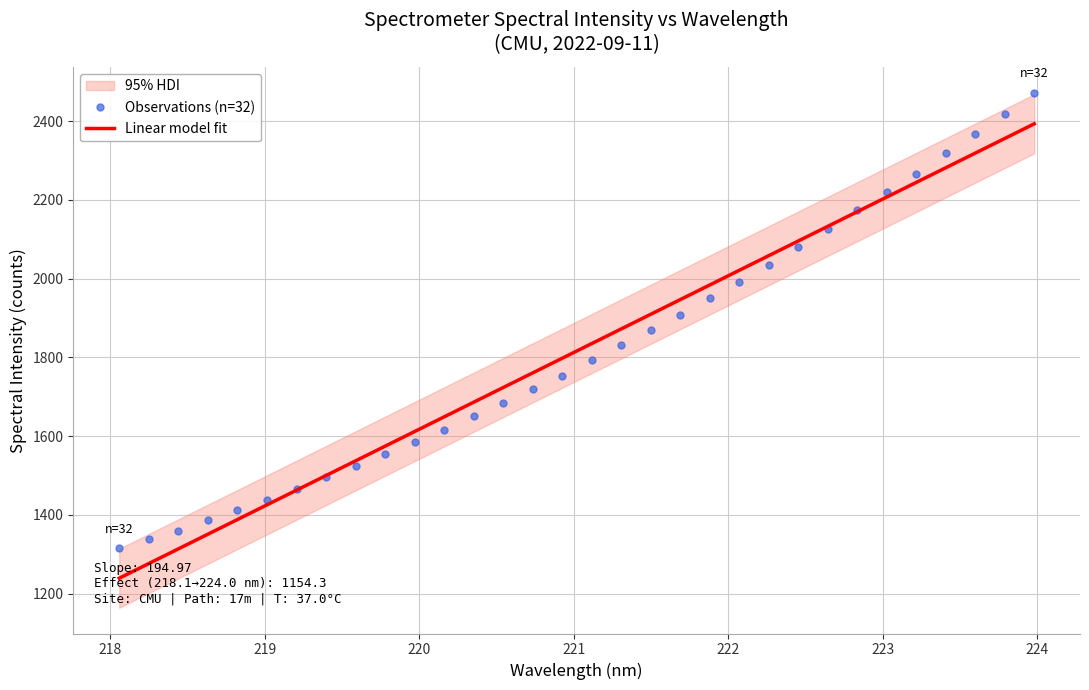

What is the value of the Observations (n=32) point at the 16th from the left?

1753.4